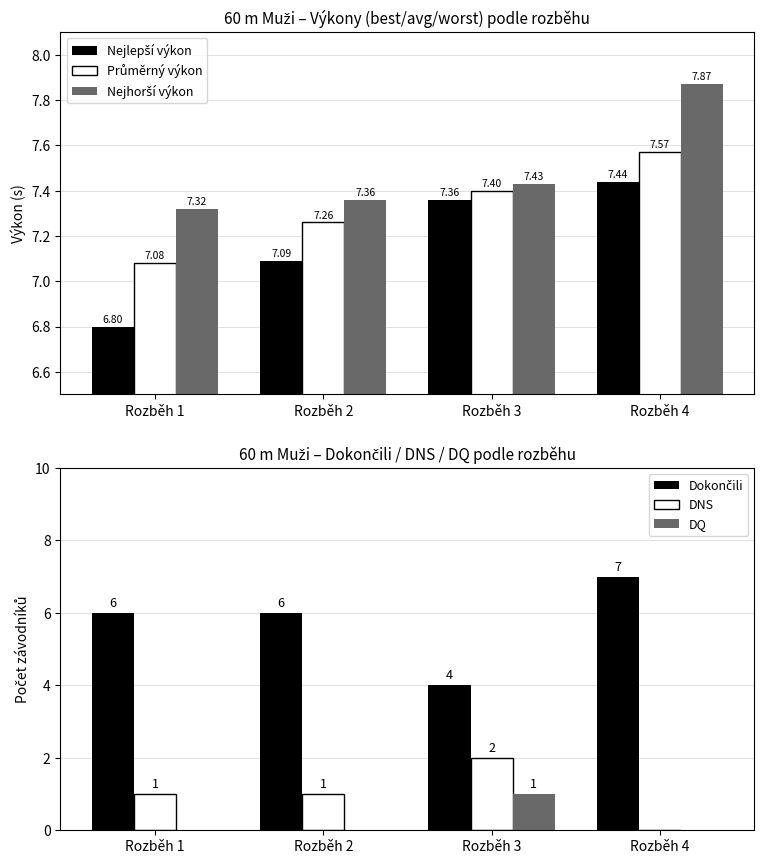

The Dokončili series shows 4.0 at Rozběh 3. True or false?

True